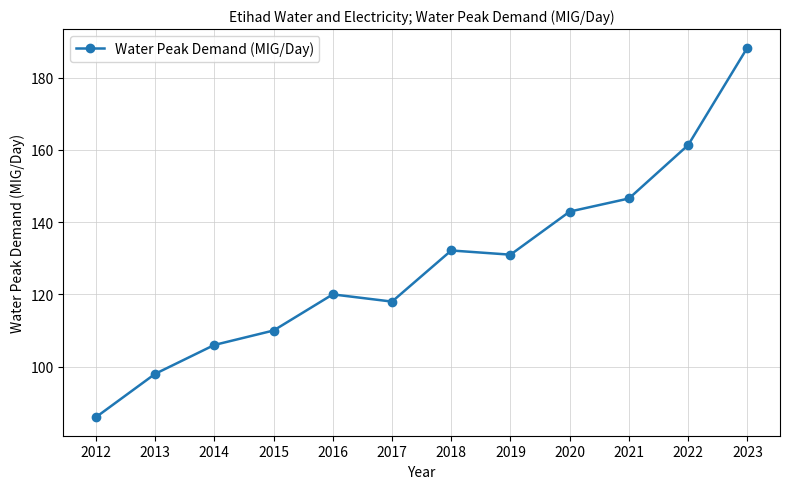

How many categories are shown in the chart?

12